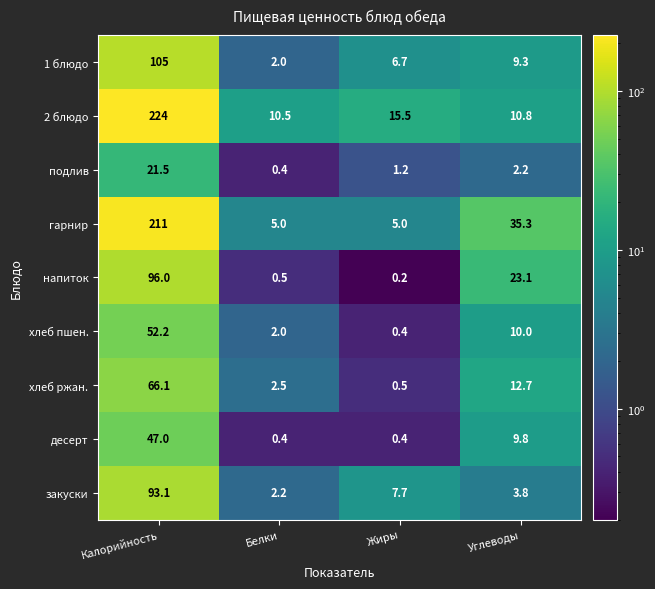

The value of хлеб пшен. at Углеводы is 5.2. True or false?

False